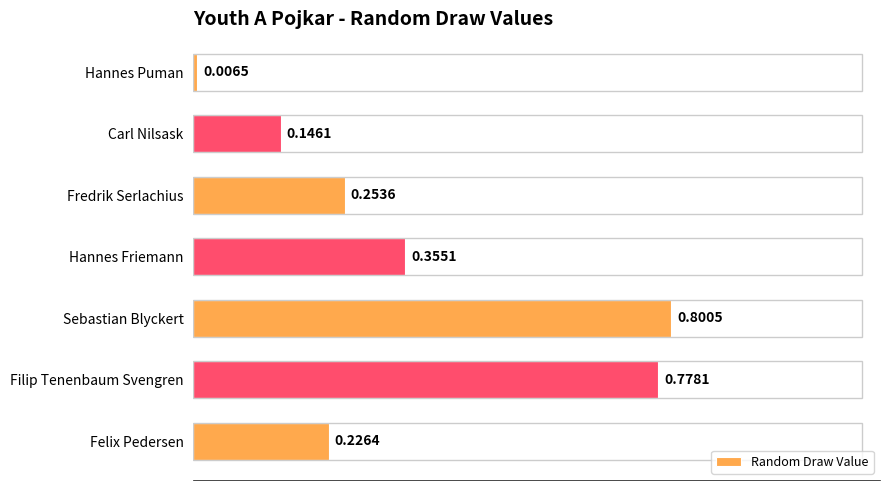

Rank the categories by value from highest to lowest.

Sebastian Blyckert, Filip Tenenbaum Svengren, Hannes Friemann, Fredrik Serlachius, Felix Pedersen, Carl Nilsask, Hannes Puman